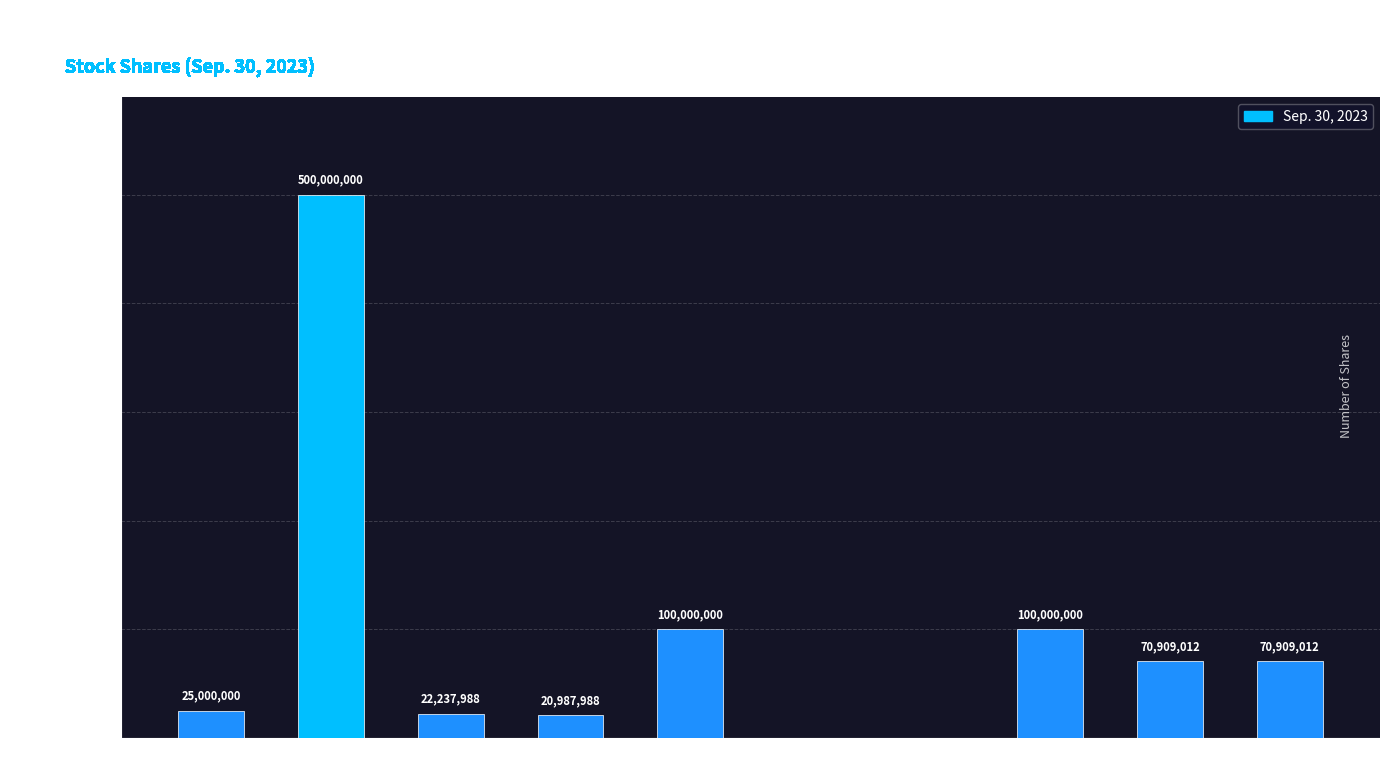

The value at Preferred Stock
Authorized is 25000000. True or false?

True